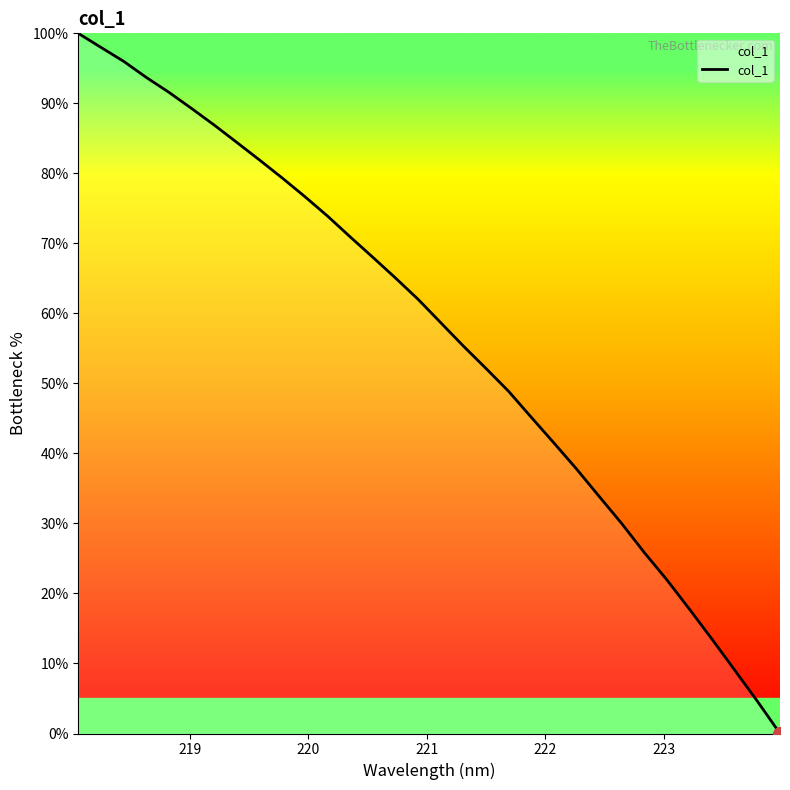

Is this an area chart (filled region under the line)?

No